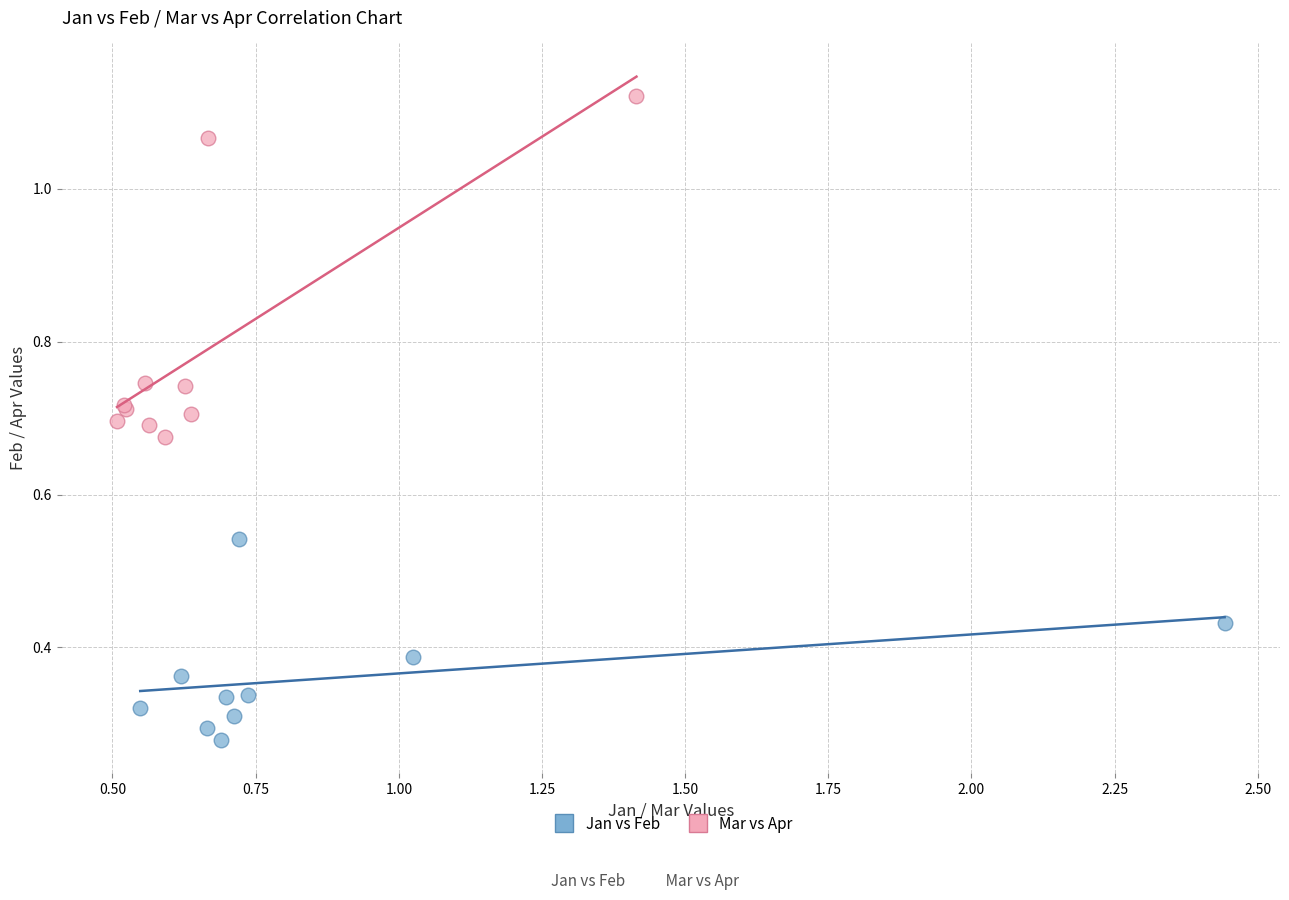

Which series has the widest spread of Y values?

Mar vs Apr